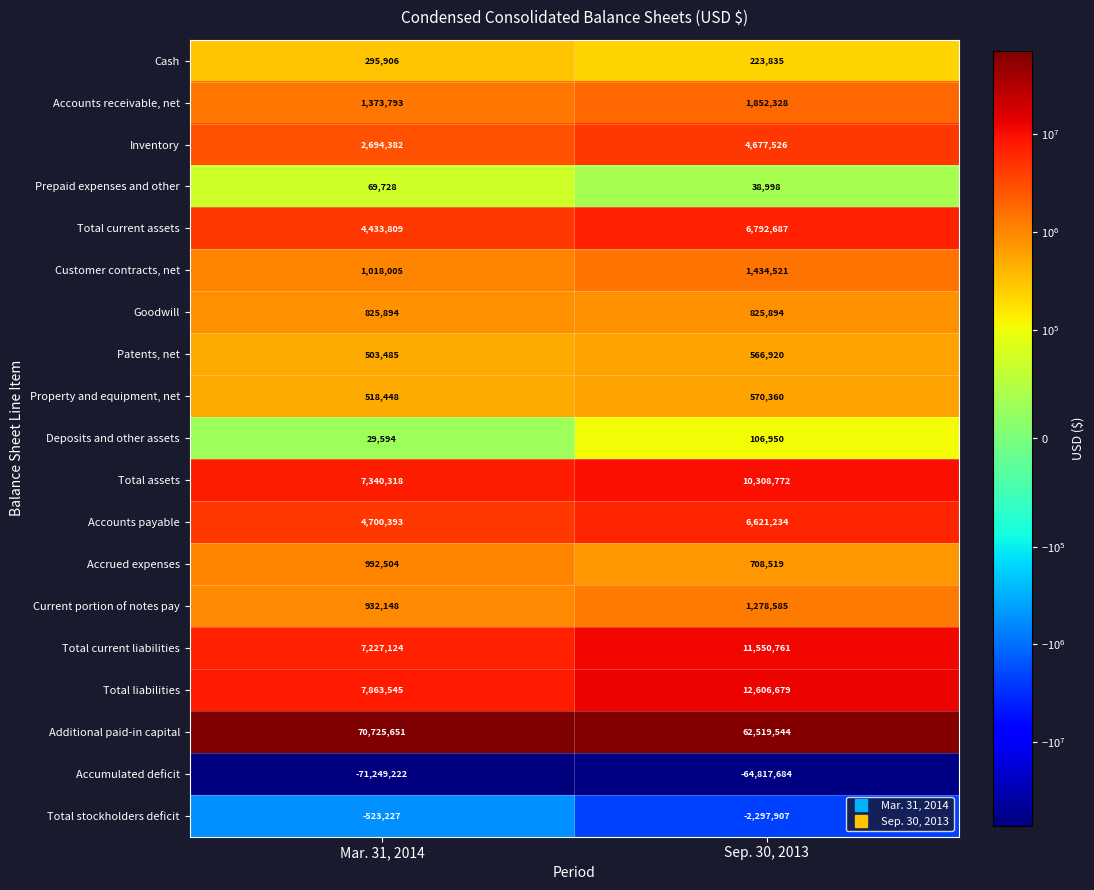

Is the value of Total stockholders deficit at Sep. 30, 2013 greater than the value of Total current liabilities at Mar. 31, 2014?

No